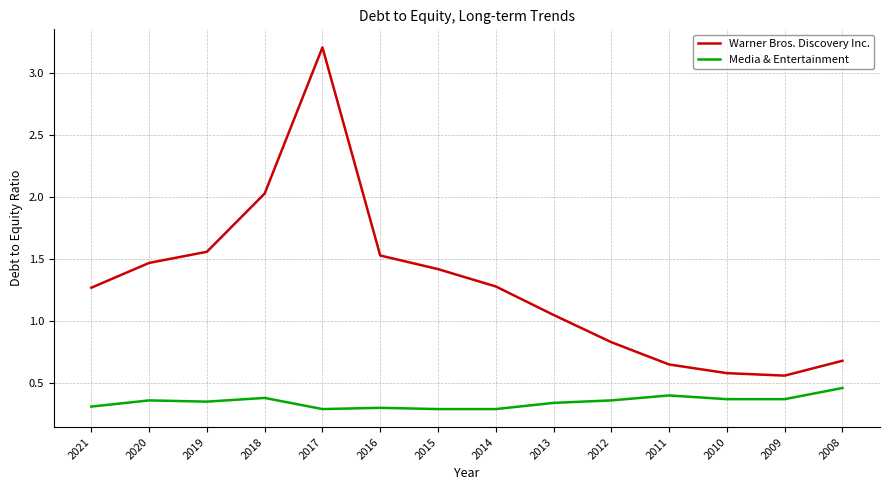

At how many categories does at least one series exceed 1?

9